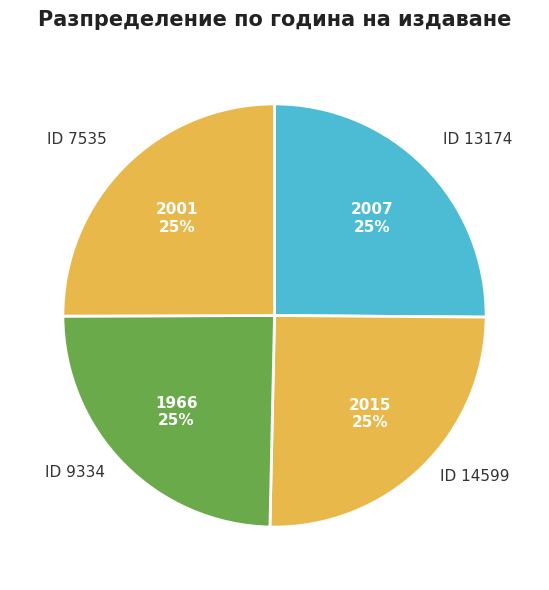

To the nearest percent, what portion does ID 7535 represent?

25%